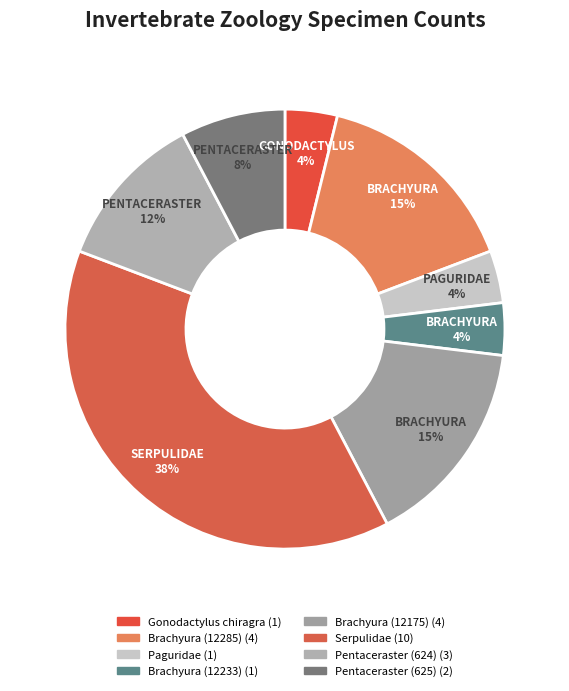

The Pentaceraster (624) slice represents 23% of the pie. True or false?

False